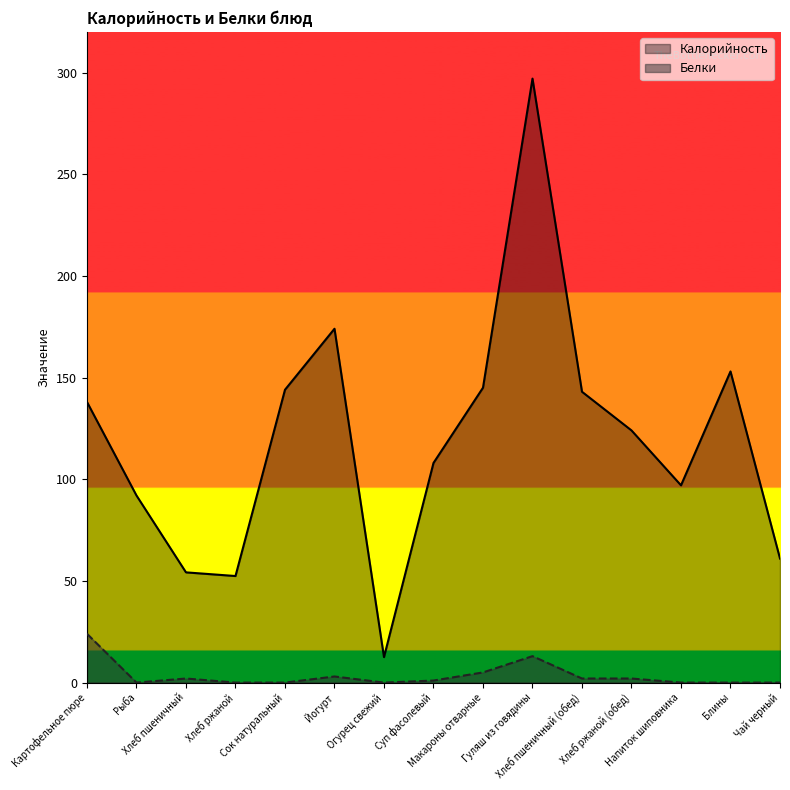

What is the label of the 3rd point from the right?

Напиток шиповника